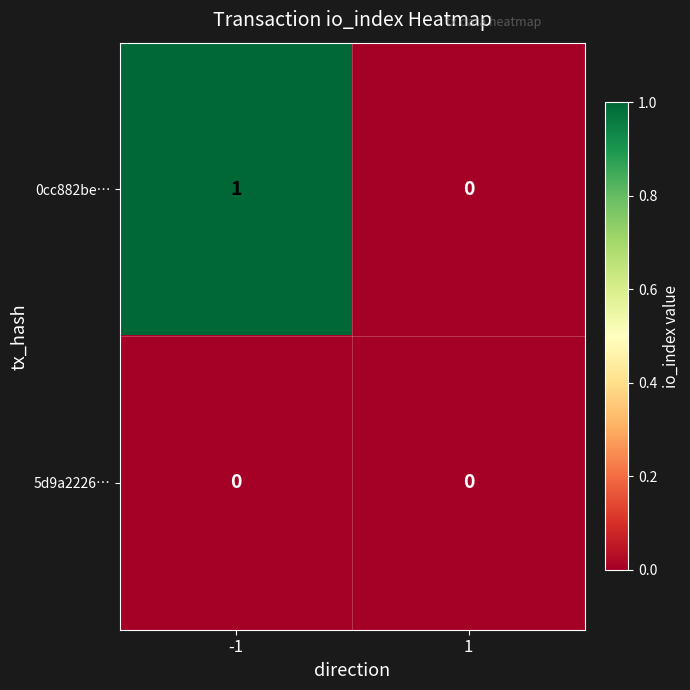

True or false: 0cc882be… has a value of 0 at 1.

True